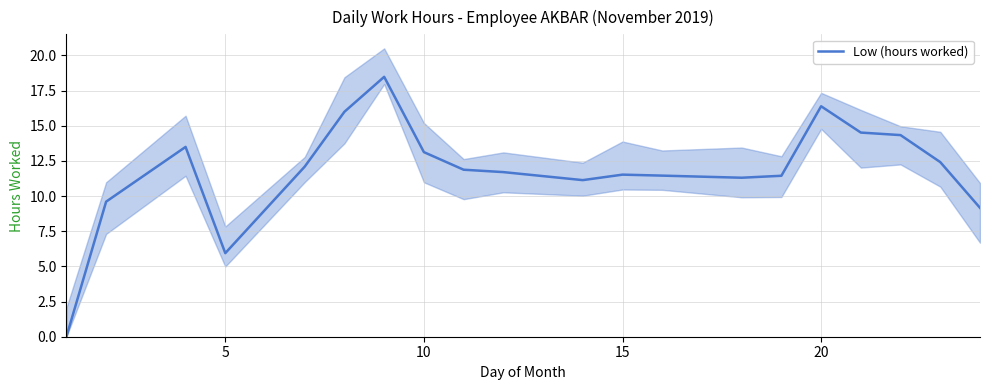

Does the chart display data point markers on the line(s)?

No